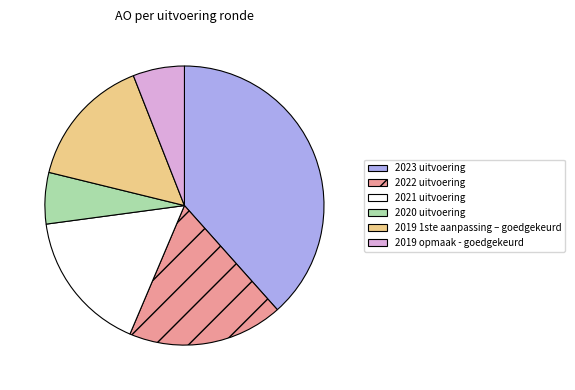

Do 2020 uitvoering and 2019 opmaak - goedgekeurd together represent more than half of the pie?

No